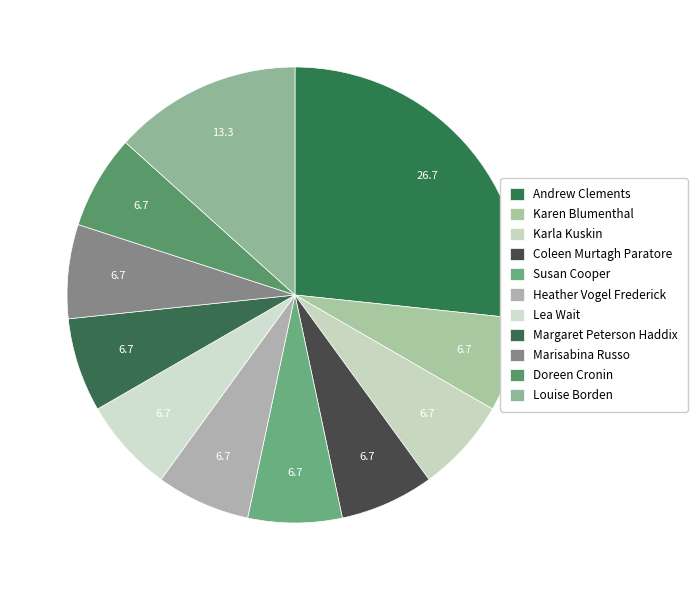

What is the change in value from Andrew Clements to Marisabina Russo?

-3